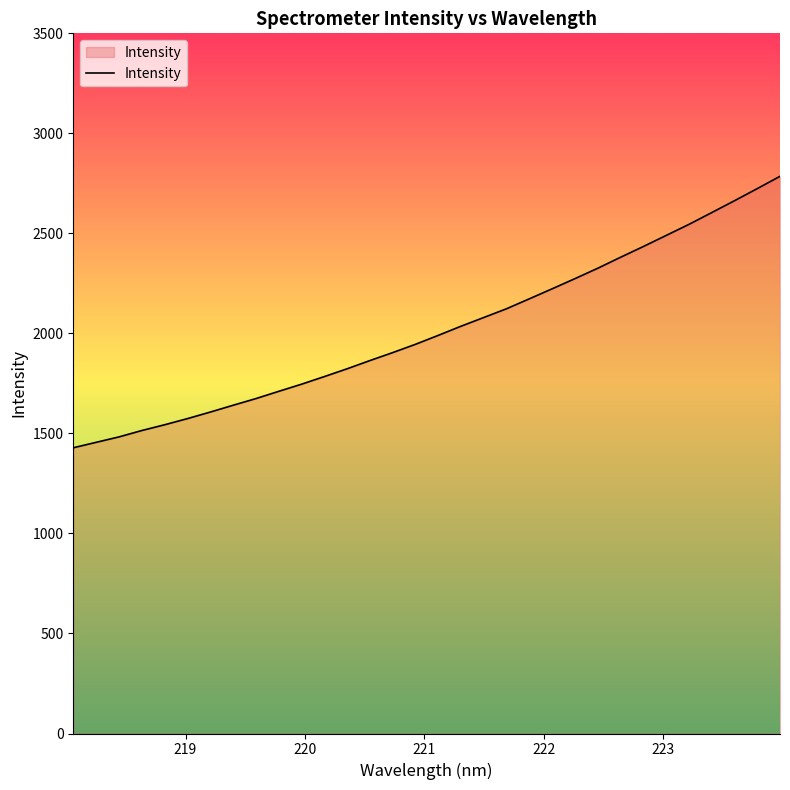

Count the number of data series in this chart.

1